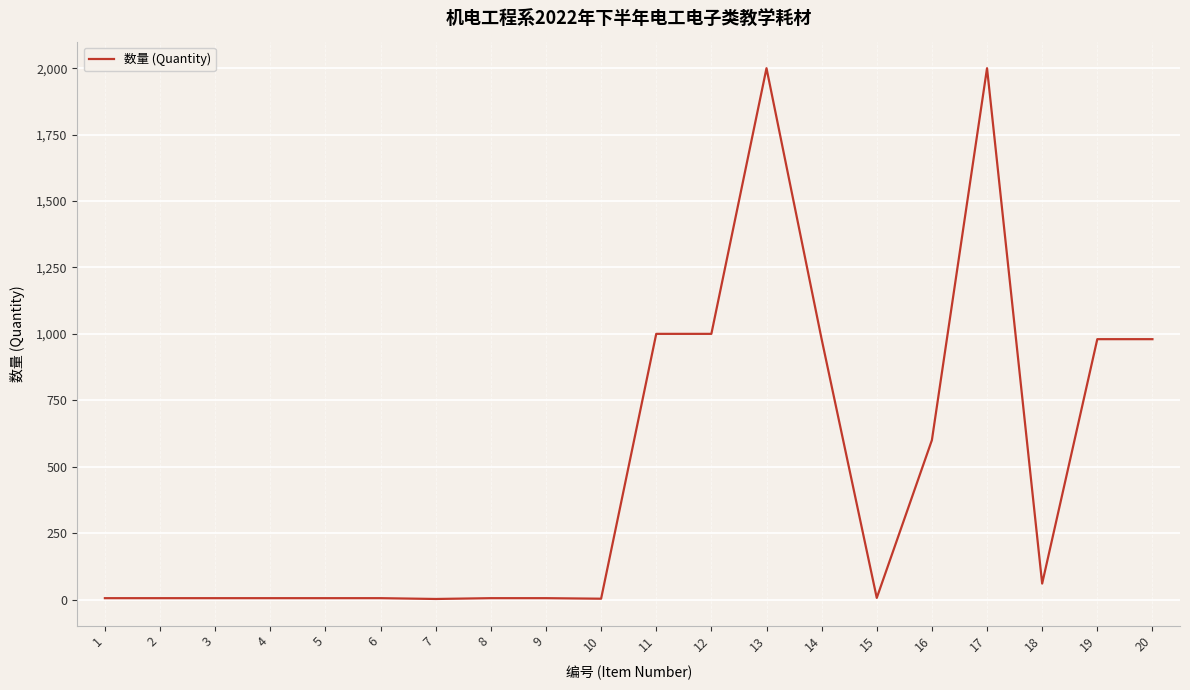

What is the greatest value displayed?

2000